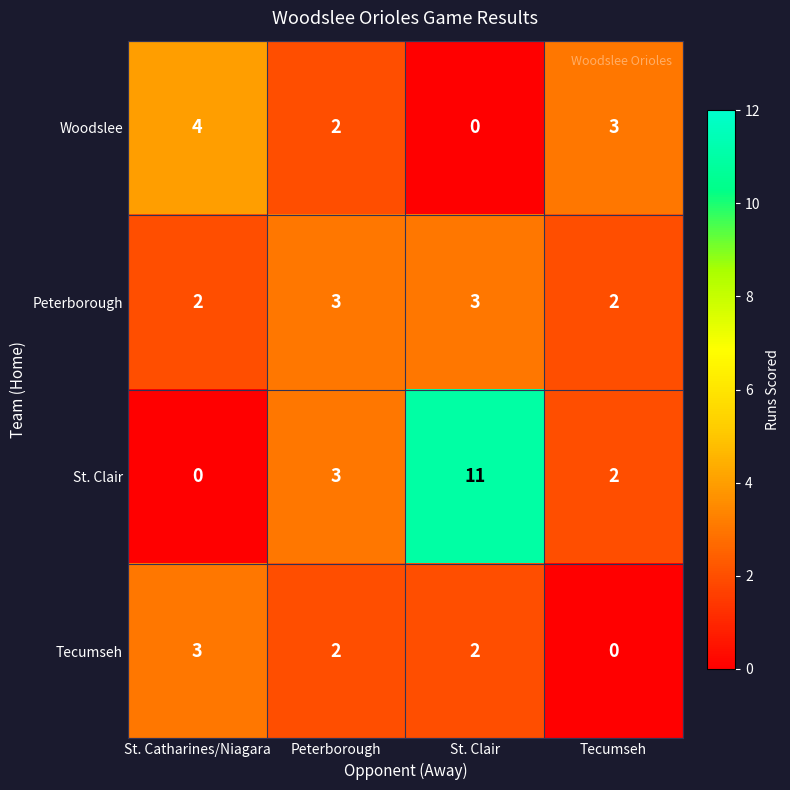

How many positive values does the Woodslee series have?

3